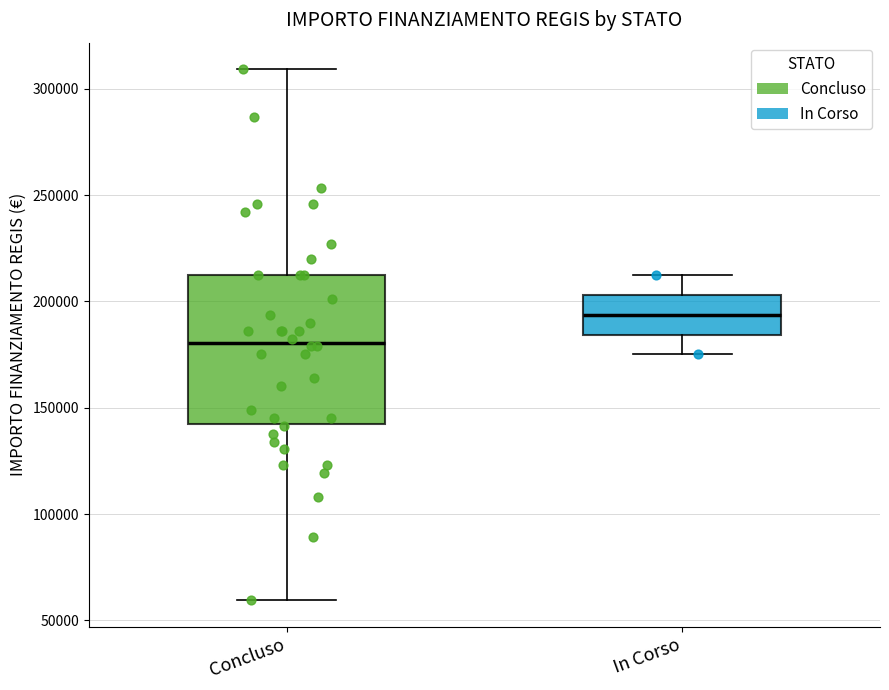

Where is the upper edge of the box for In Corso on the y-axis? The values are not printed on the chart, so give them approximately, as read against the axis.

205000